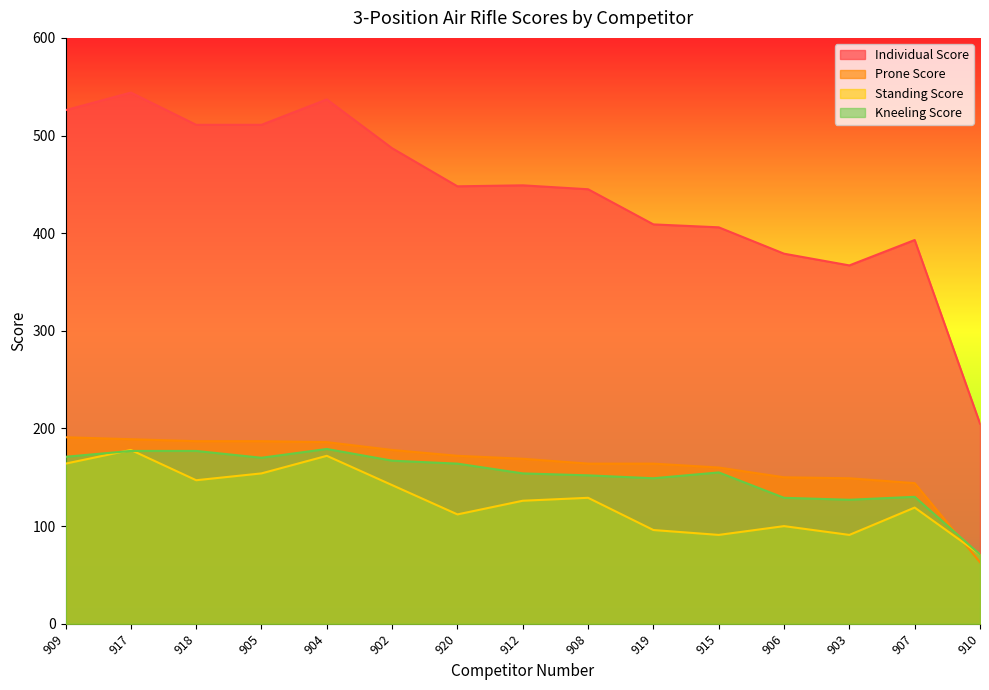

What is the label of the 3rd point from the right?

903